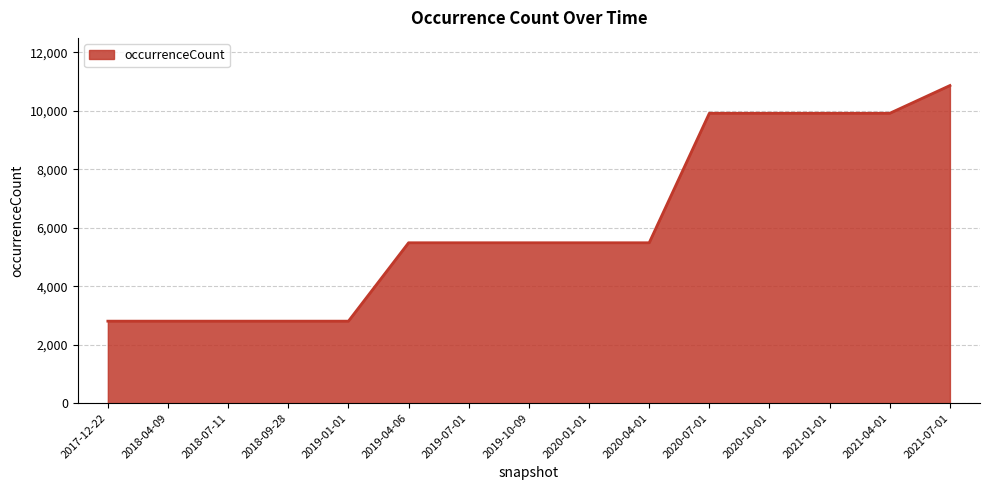

What is the difference between the maximum and minimum values?

8062